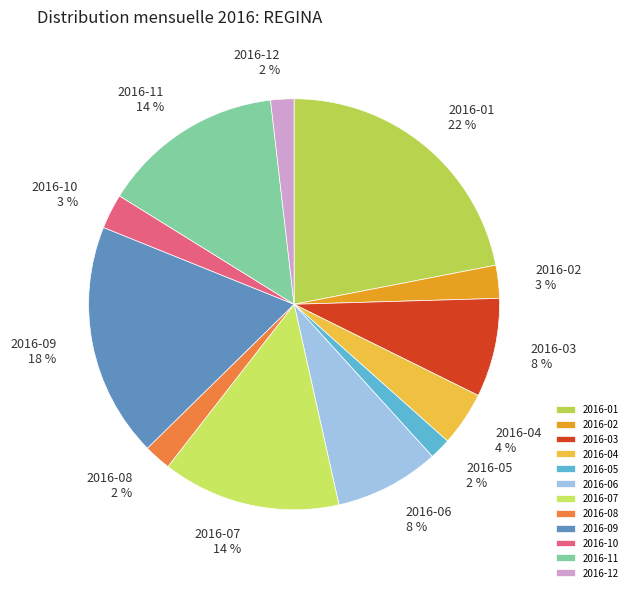

The 2016-01 slice represents 10% of the pie. True or false?

False